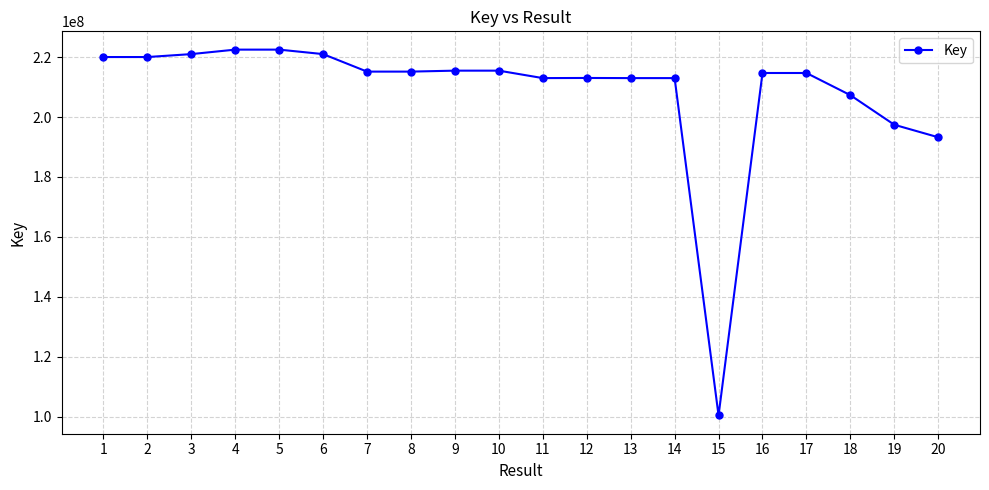

Is it true that the value at 20 is 193241317?

True